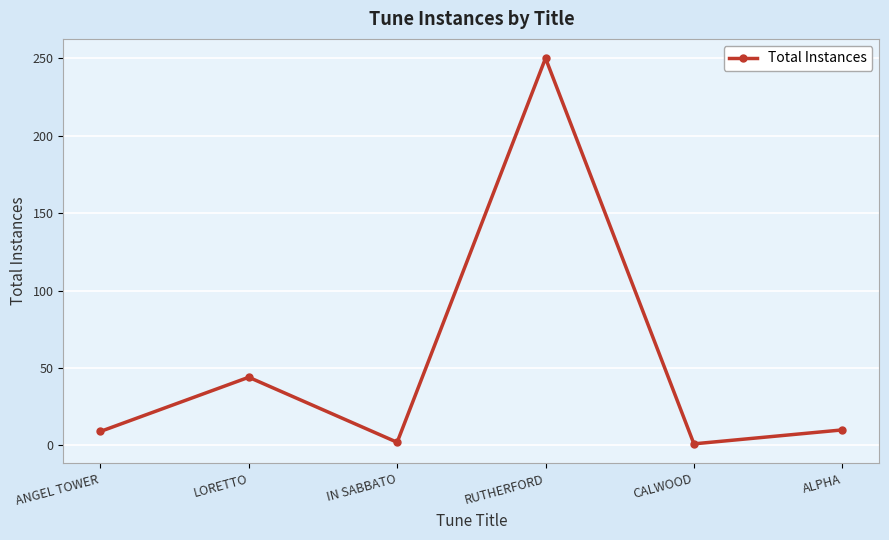

Where is the first local minimum?

IN SABBATO